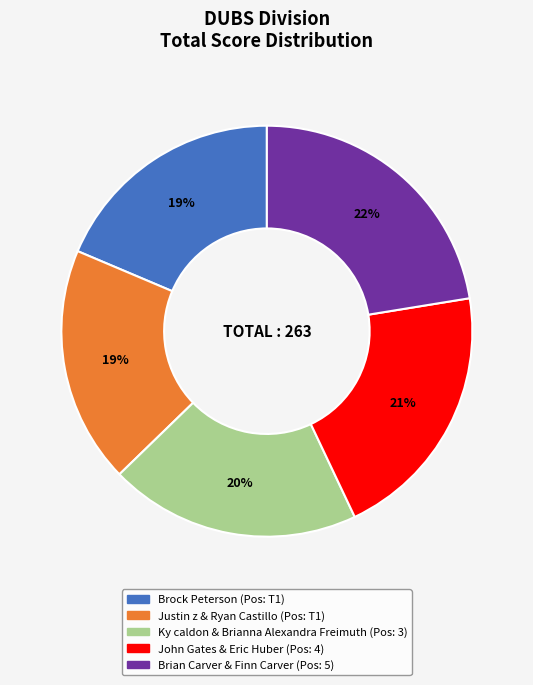

To the nearest percent, what is the average slice percentage?

20%